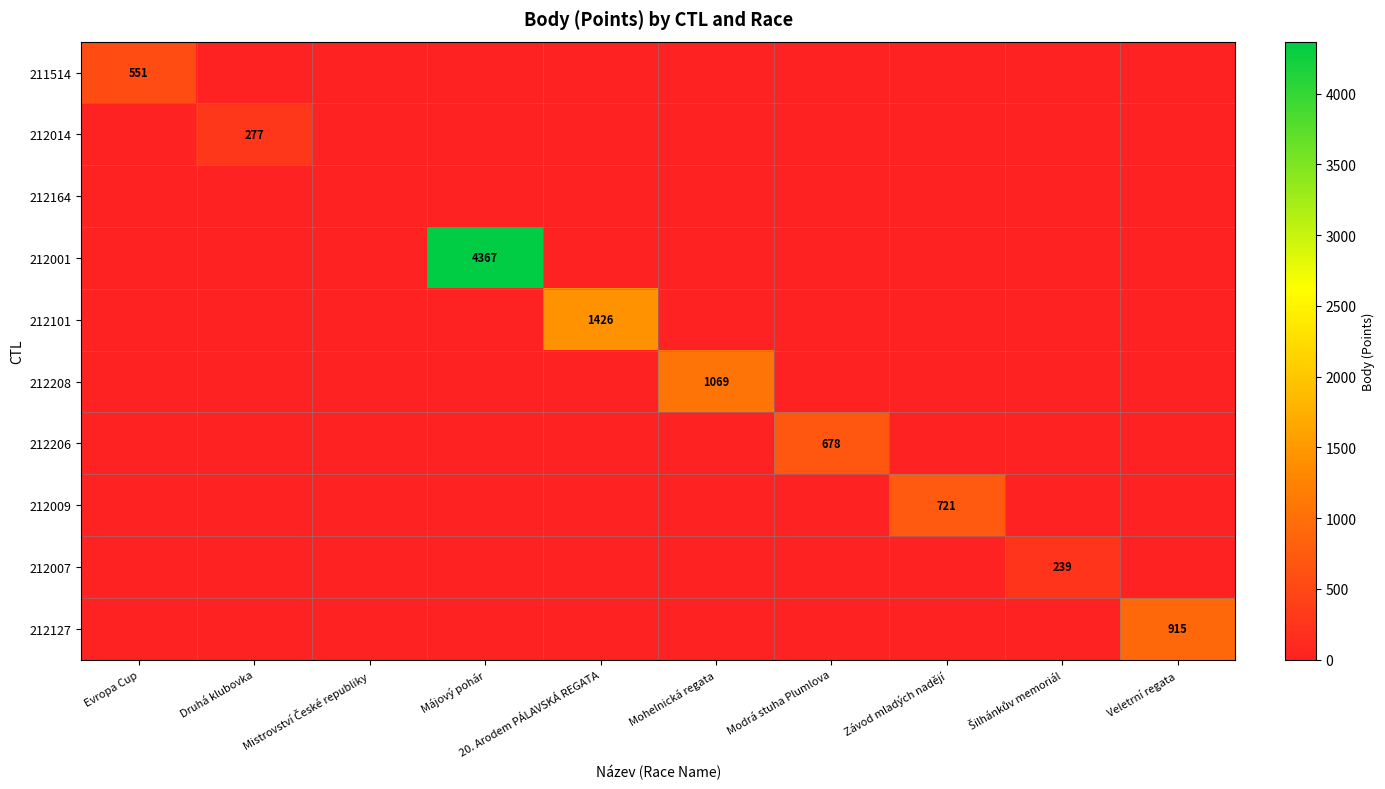

How many data points does each series have?

10